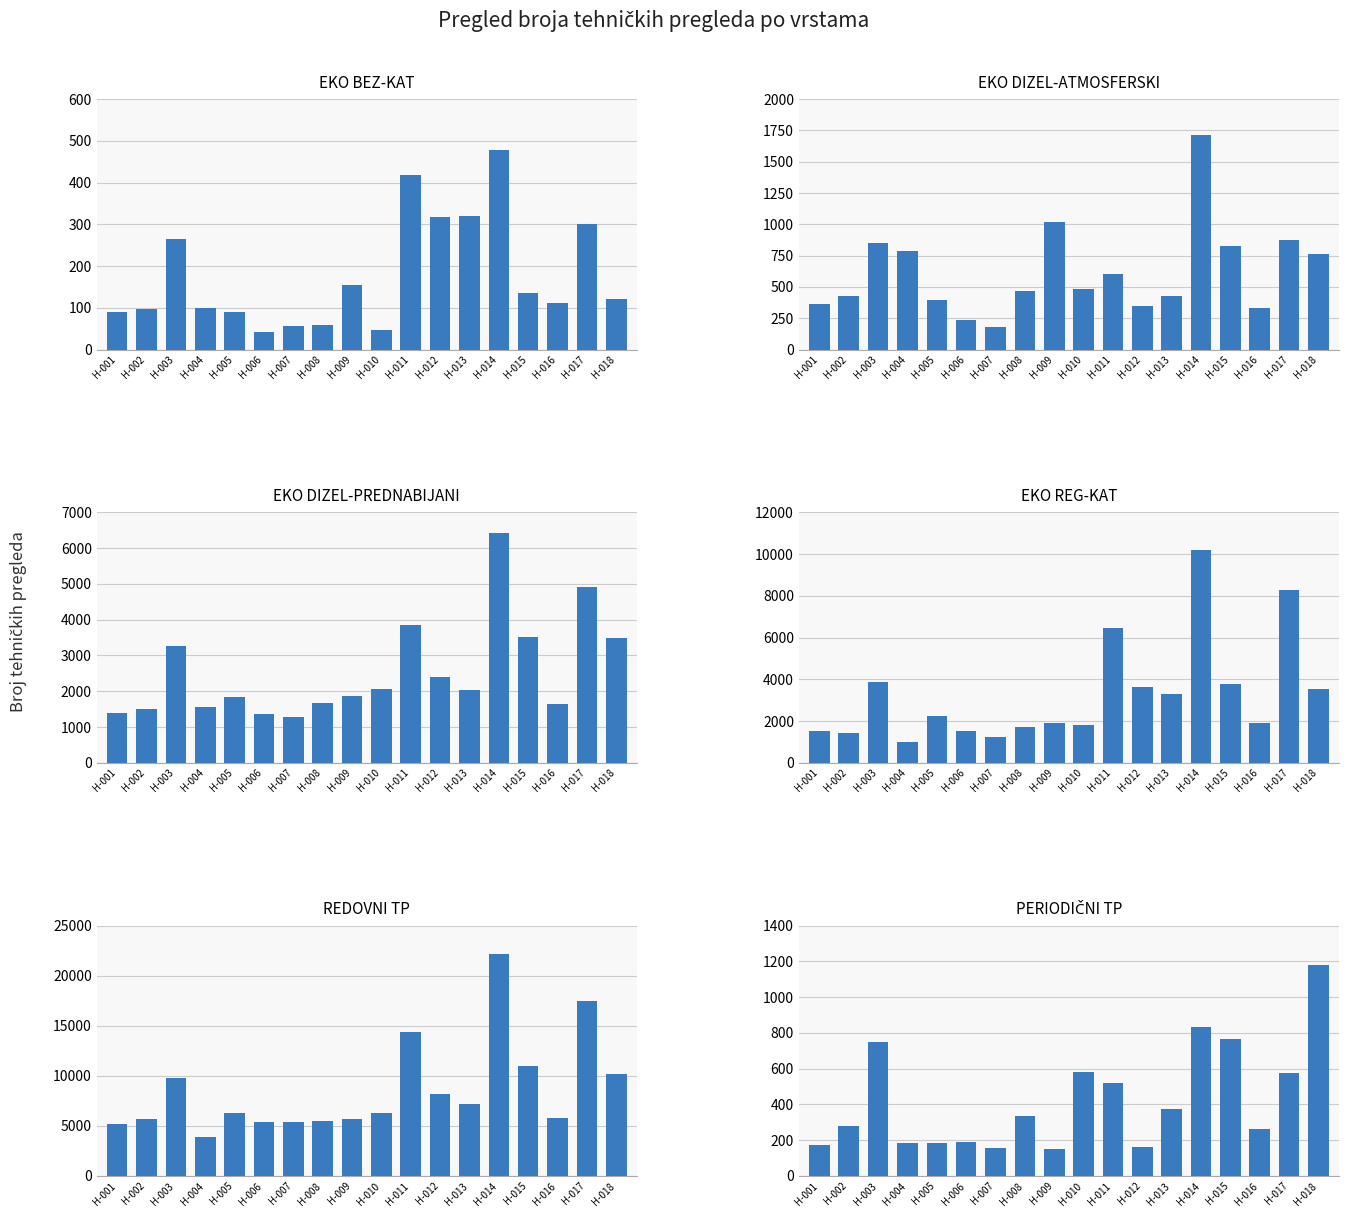

Between H-012 and H-015, which series saw the biggest shift?

REDOVNI TP